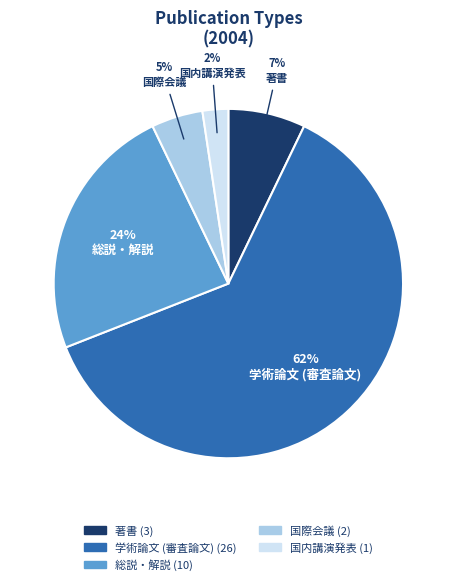

Is it true that 学術論文 (審査論文) is 68% of the pie?

False